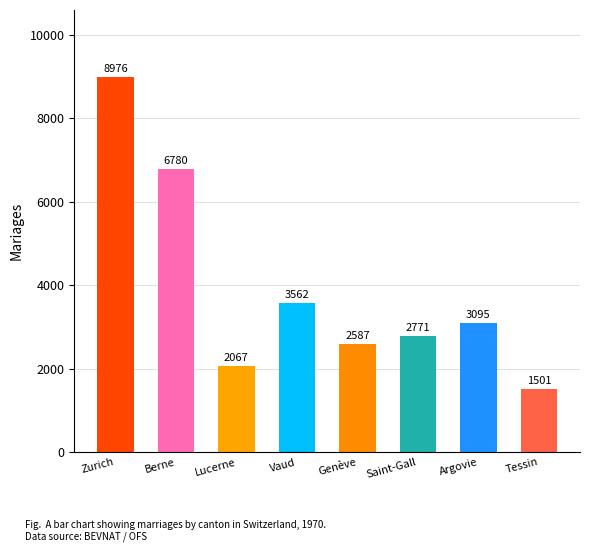

Which category has the highest value across all series?

Zurich